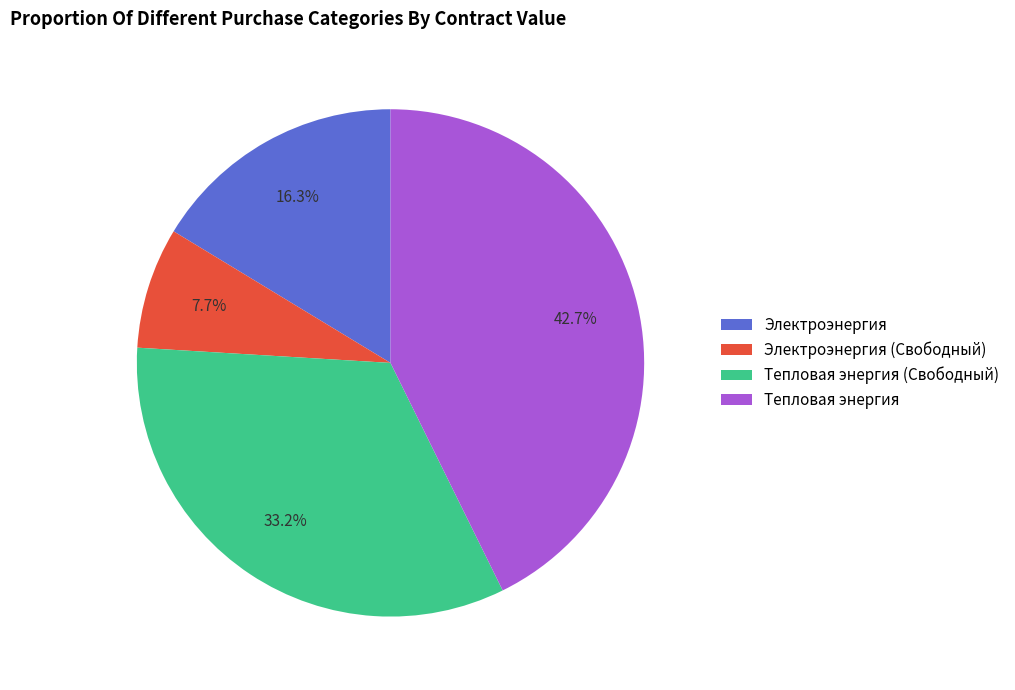

Approximately how many times larger is the value at Электроэнергия (Свободный) compared to Тепловая энергия?

0.2